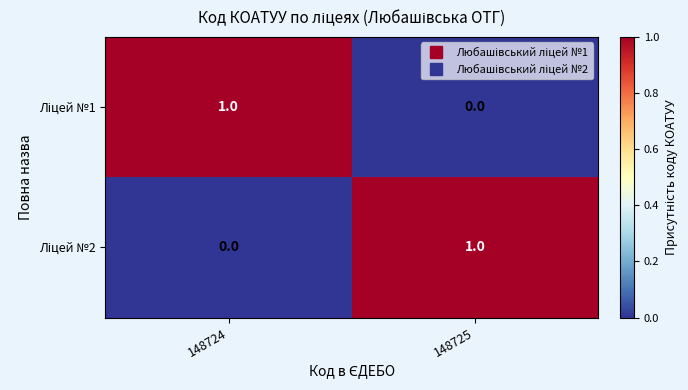

Count the number of data series in this chart.

2